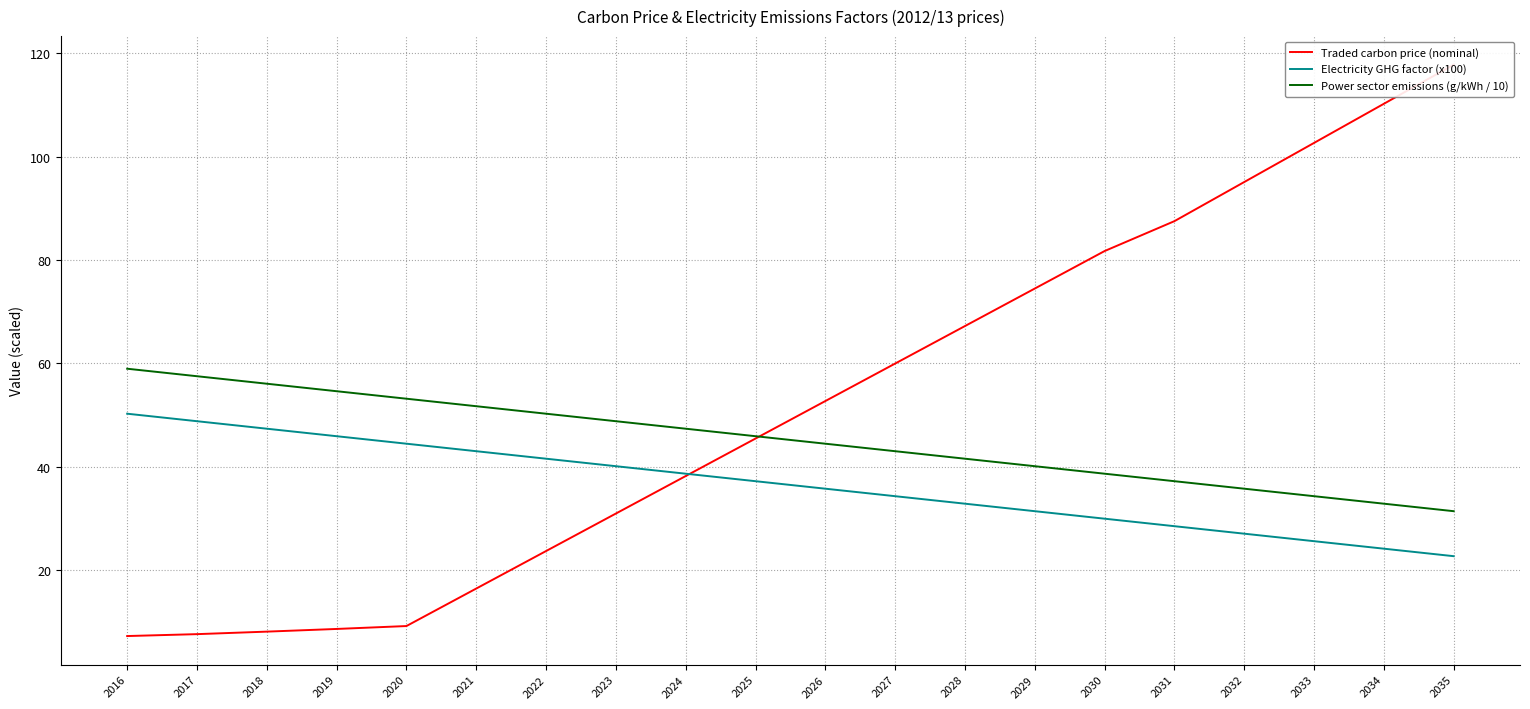

How many distinct data groups are displayed?

3